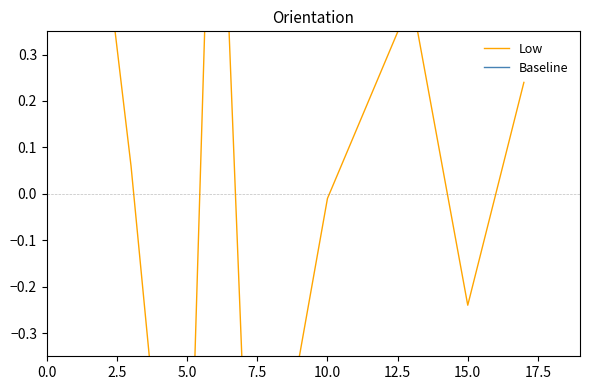

At how many categories does at least one series exceed 0?

6